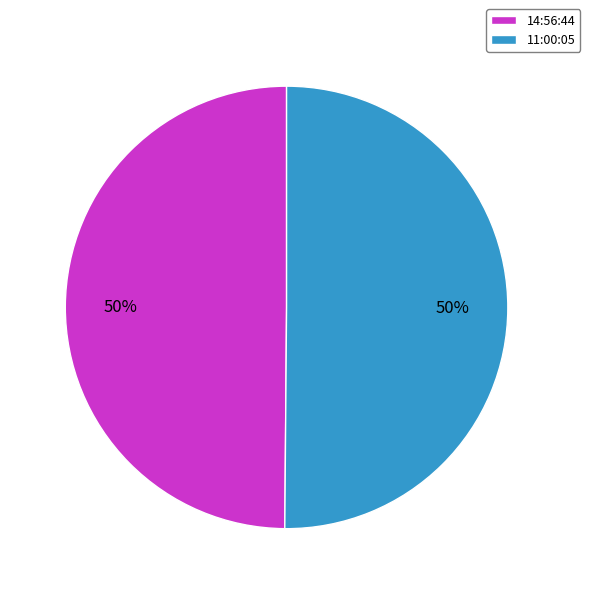

To the nearest percent, what percentage of the pie is 14:56:44?

50%